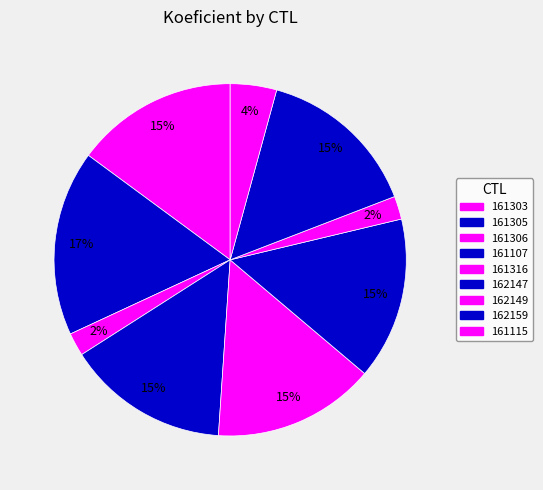

To the nearest percent, what is the difference between the 161306 and 161107 slice percentages?

13%